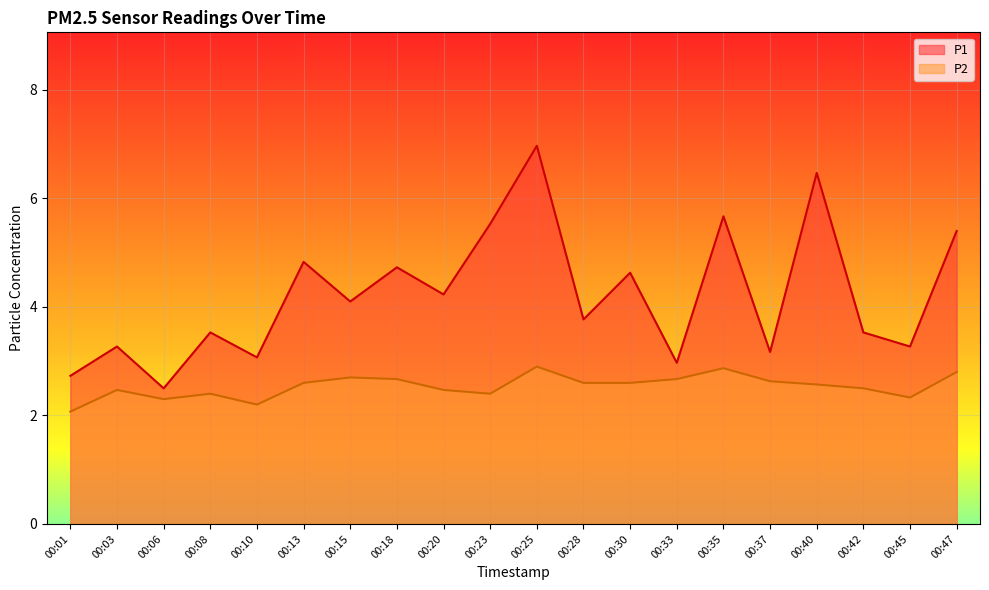

What is the difference between the P1 values at 00:03 and 00:47?

2.1